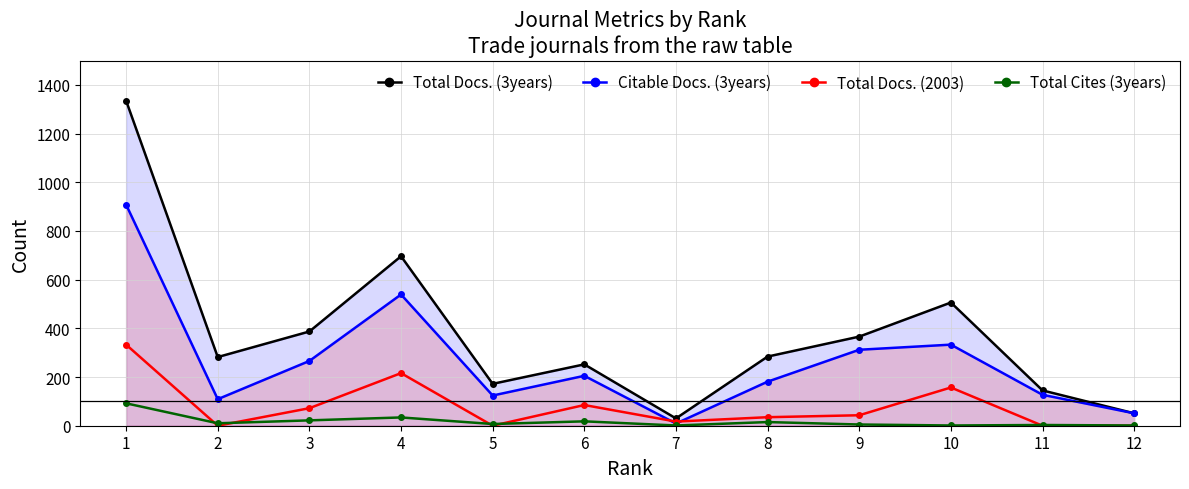

Reading right to left, list all the values displayed in this chart.

Total Docs. (3years): 12=51	11=145	10=506	9=366	8=284	7=30	6=252	5=172	4=696	3=387	2=282	1=1335
Citable Docs. (3years): 12=51	11=127	10=333	9=312	8=181	7=9	6=205	5=124	4=539	3=266	2=109	1=908
Total Docs. (2003): 12=0	11=0	10=157	9=43	8=35	7=17	6=85	5=0	4=216	3=72	2=0	1=333
Total Cites (3years): 12=1	11=3	10=1	9=5	8=15	7=1	6=18	5=7	4=34	3=22	2=10	1=92